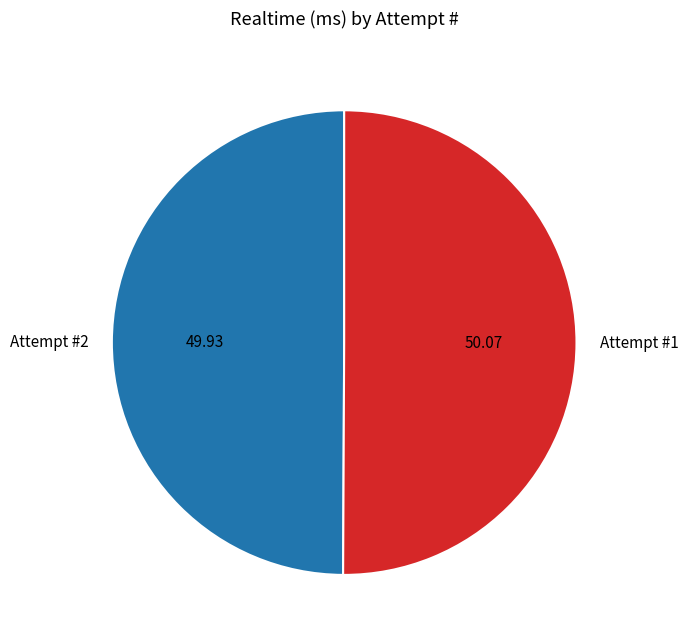

The Attempt #2 slice represents 50% of the pie. True or false?

True